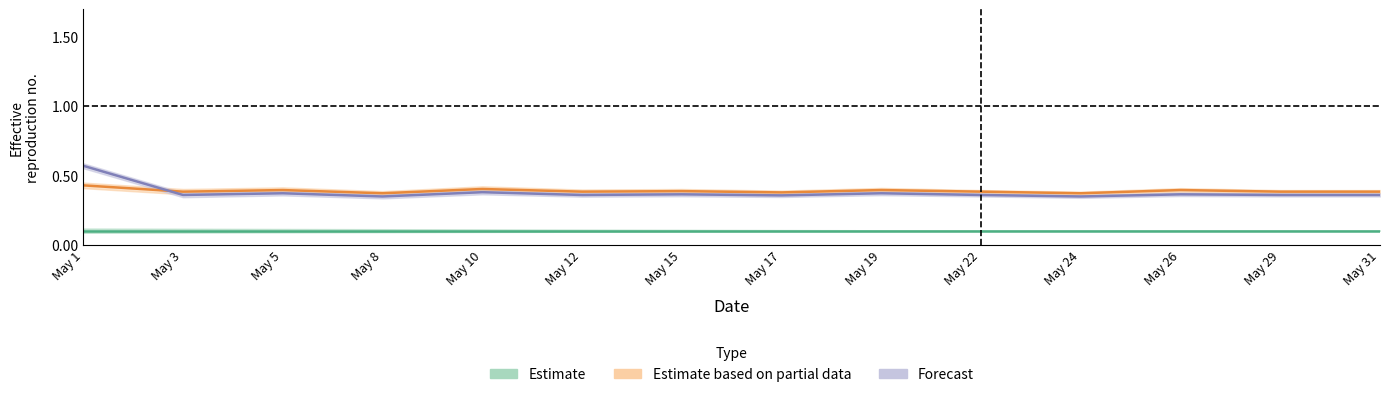

Count the Dinner values in the range 0 to 1.

14